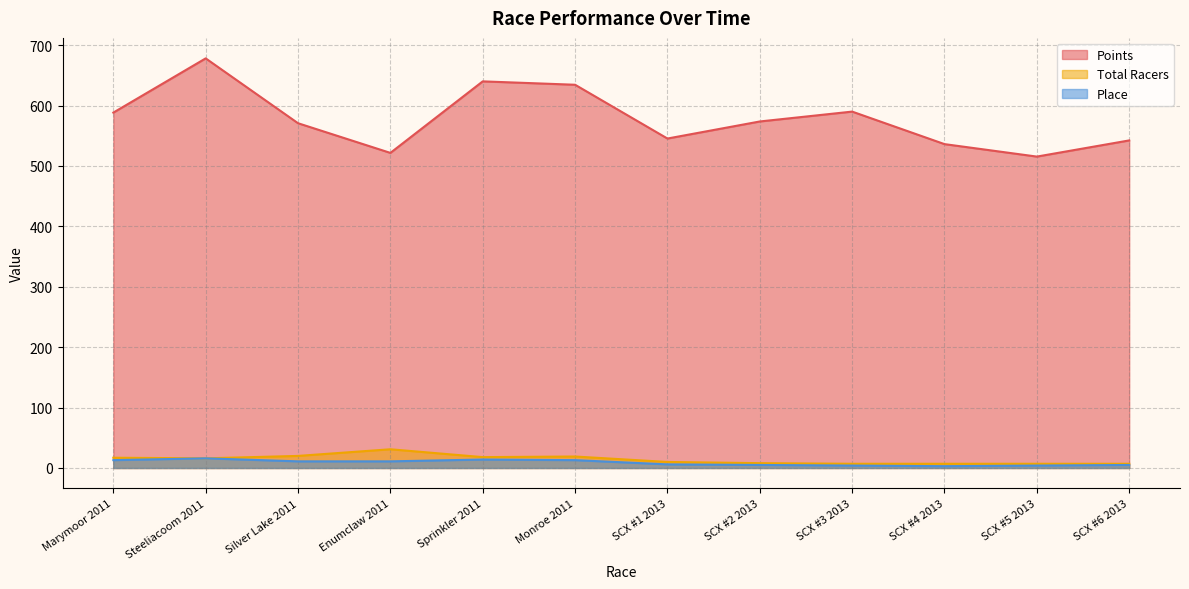

What are all the series names shown in the legend?

Points, Total Racers, Place